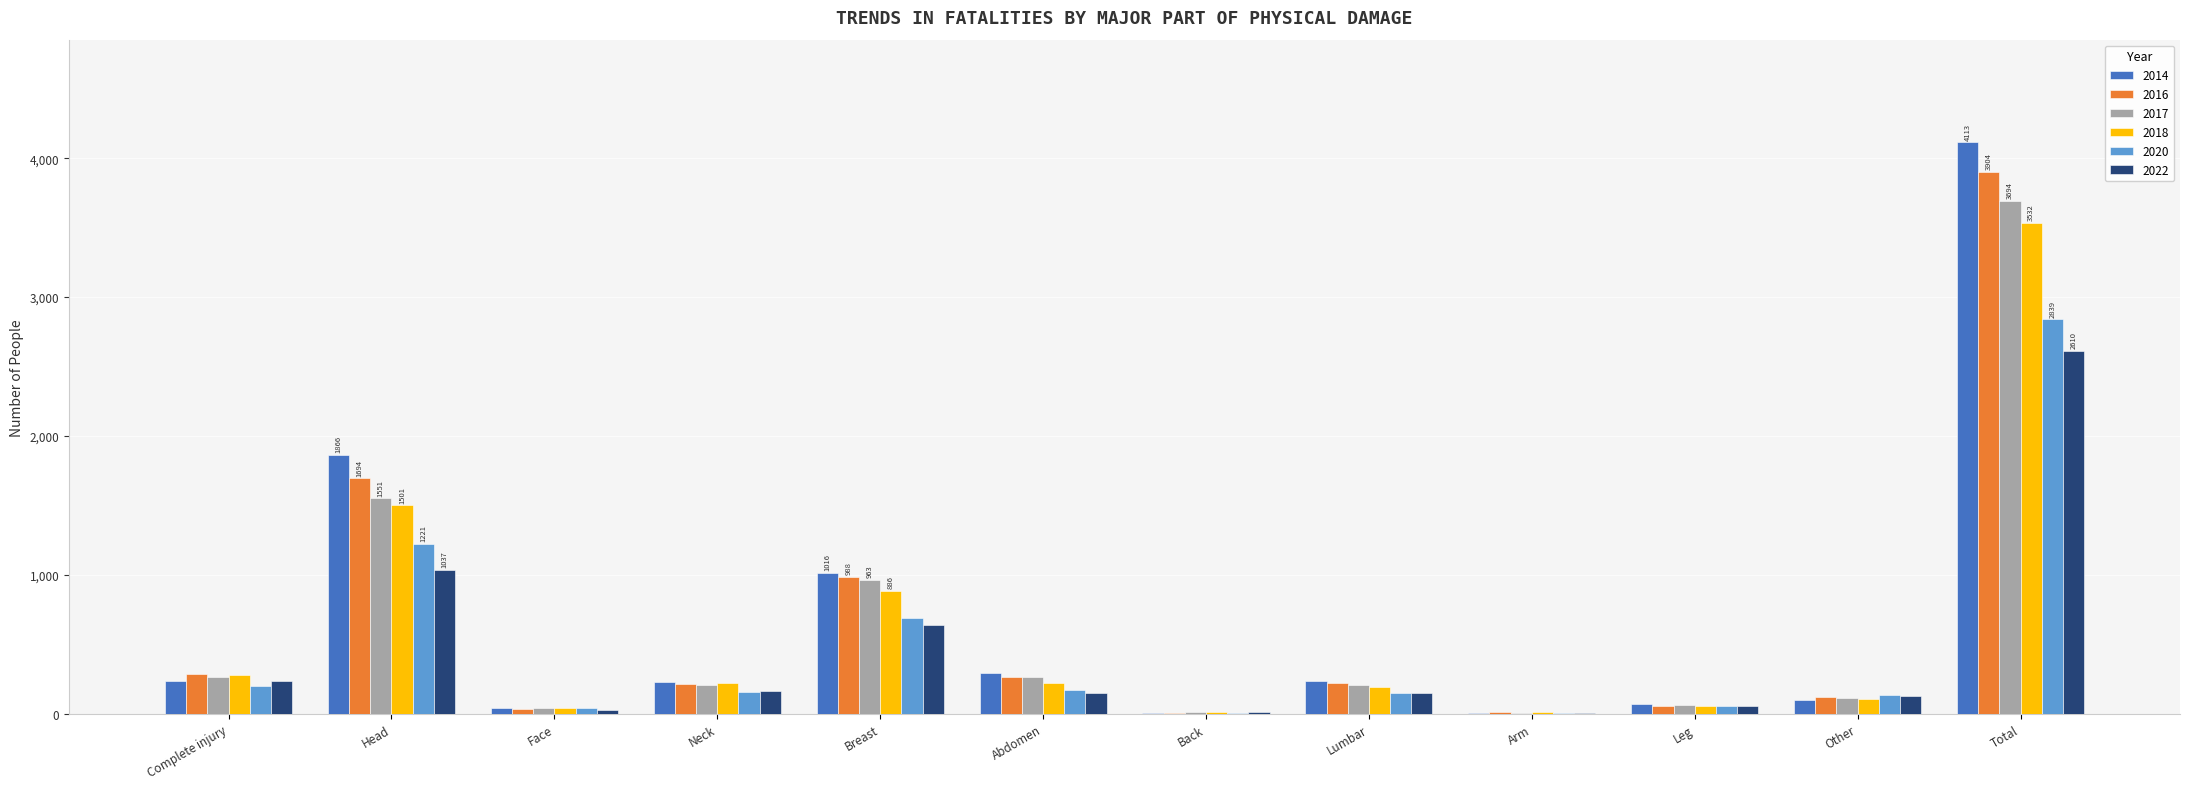

Is it true that 2022 equals 30 at Face?

True